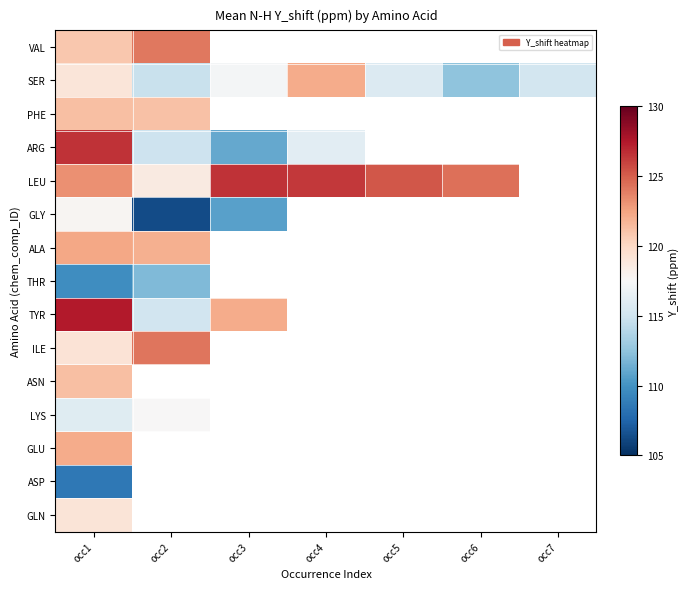

At which category is the sum across all series the highest?

occ1